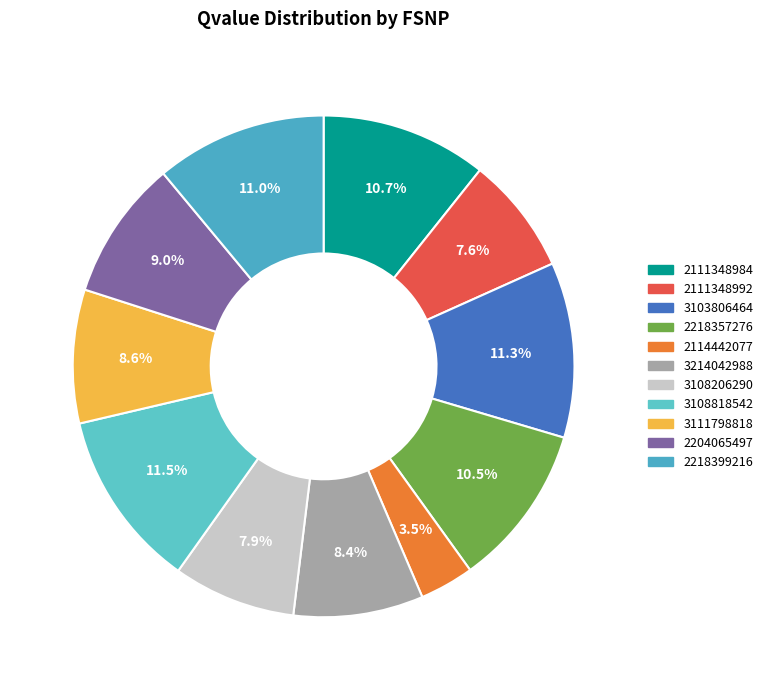

How much of the chart is everything except 2218357276?

89.5%